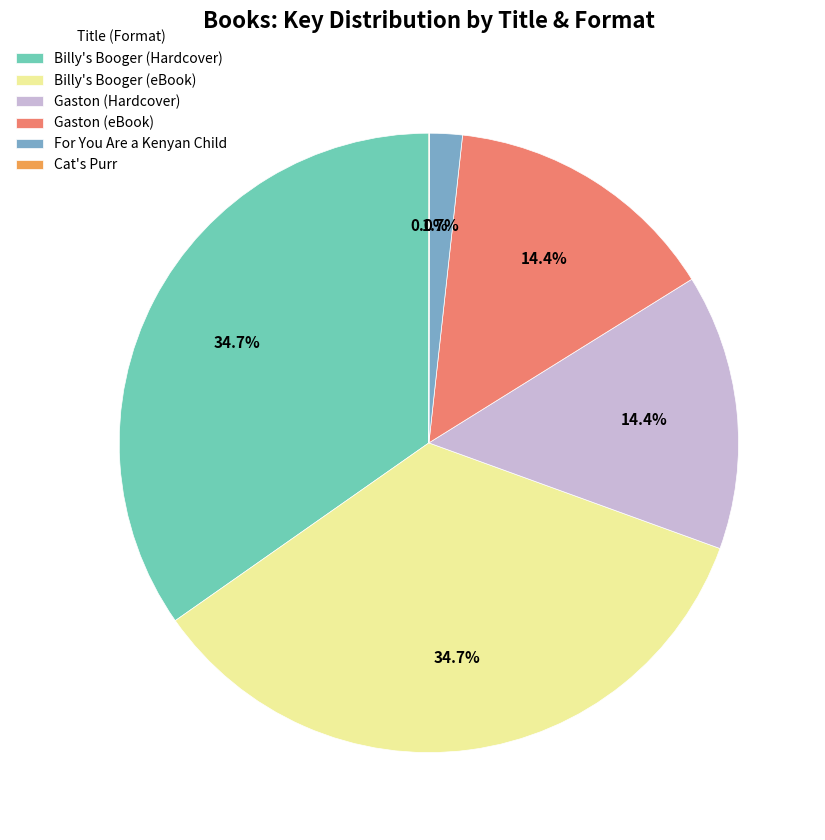

What percentage do Billy's Booger (Hardcover) and Gaston (Hardcover) together represent?

49.1%